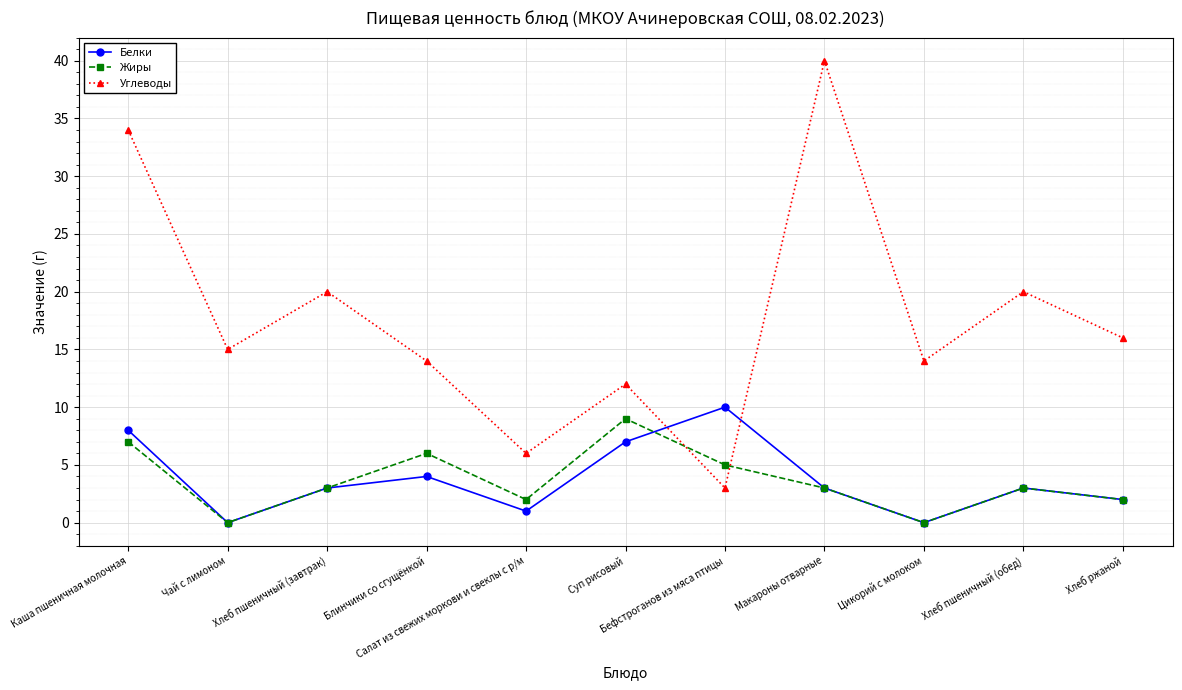

Reading left to right, what are all the values shown in this chart?

Белки: 8	0	3	4	1	7	10	3	0	3	2
Жиры: 7	0	3	6	2	9	5	3	0	3	2
Углеводы: 34	15	20	14	6	12	3	40	14	20	16